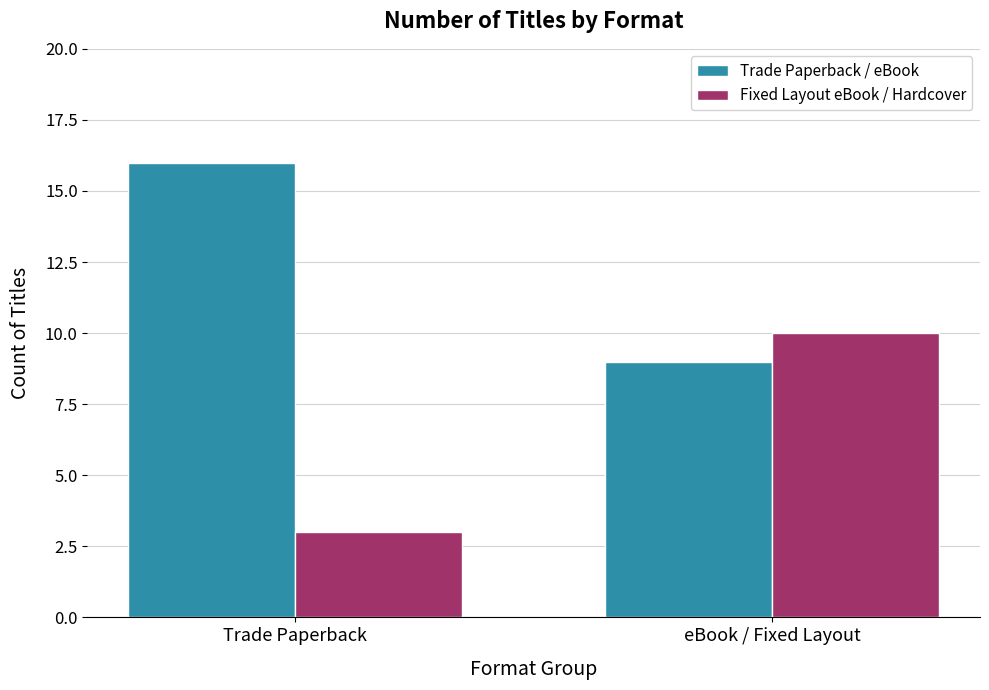

Which series has the largest total across all categories?

Trade Paperback / eBook